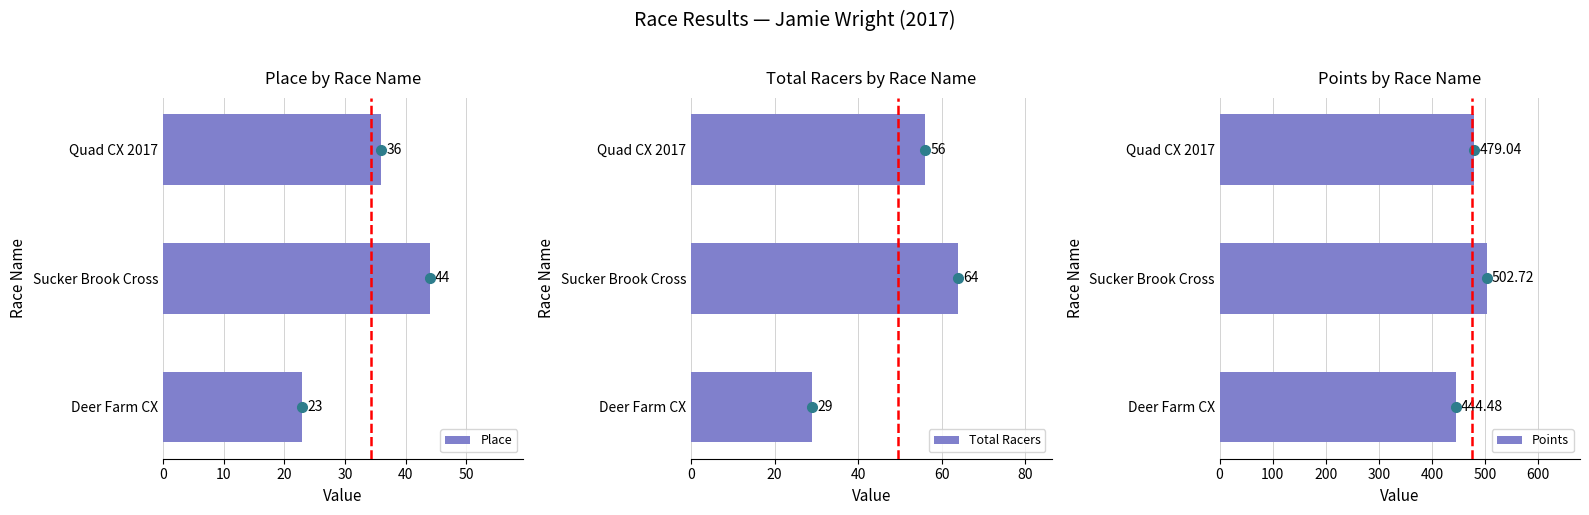

How many distinct data groups are displayed?

3